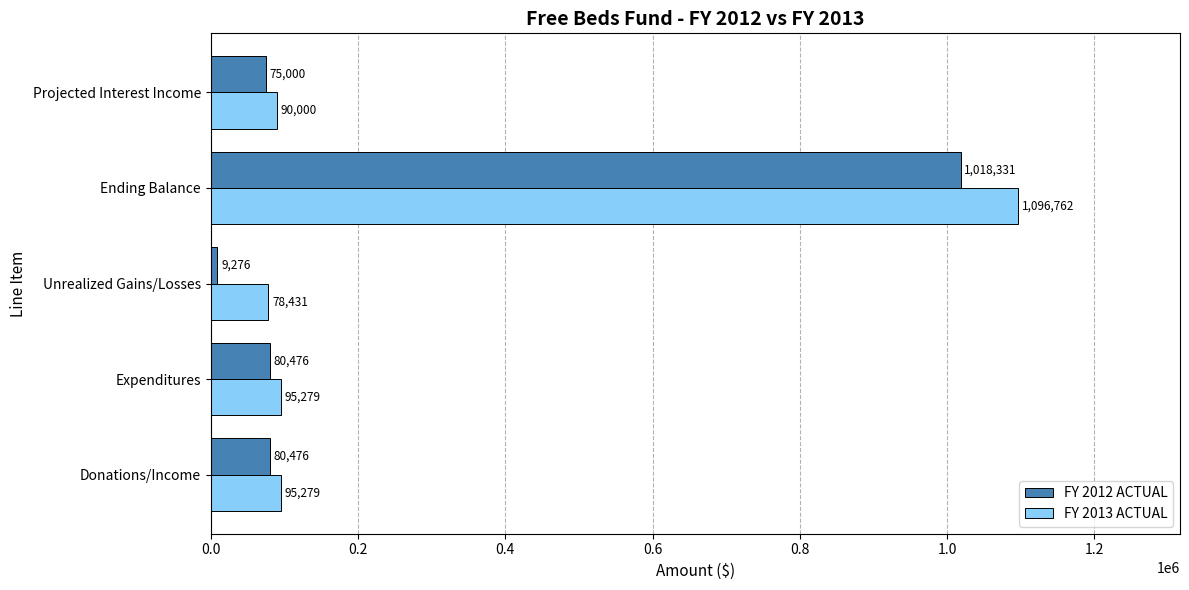

What is the maximum value for FY 2013 ACTUAL?

1096762